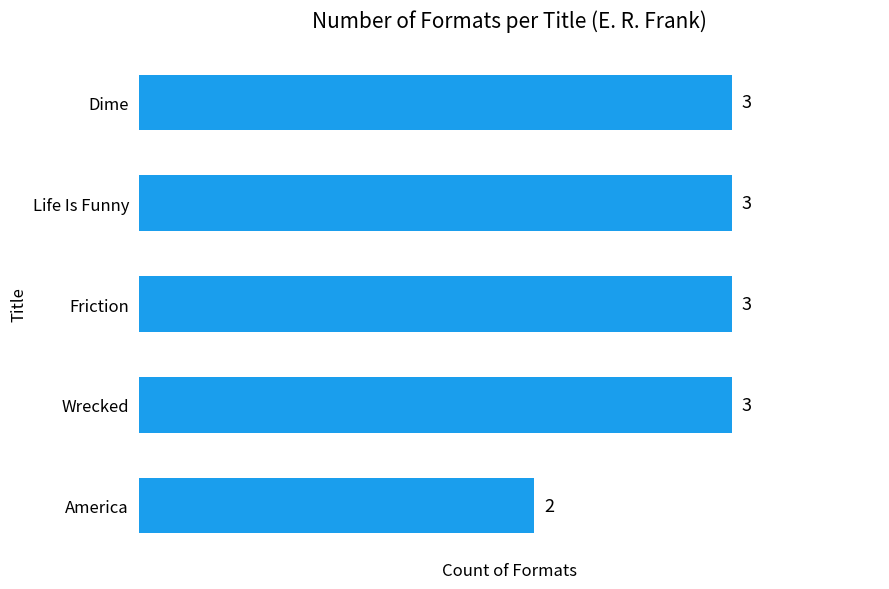

True or false: the data shows 2 at Life Is Funny.

False